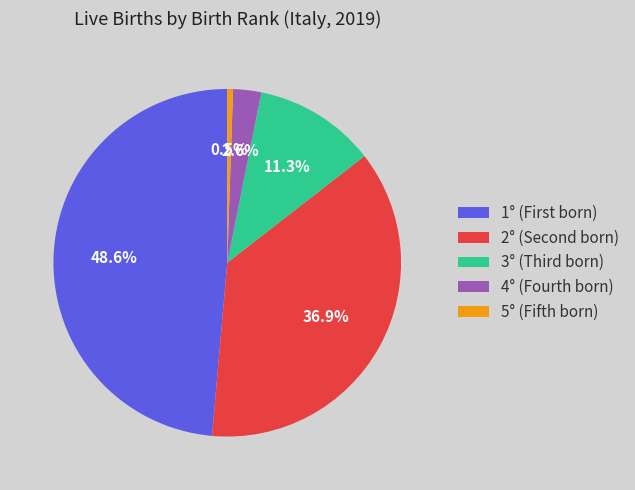

The 2° slice represents 37% of the pie. True or false?

True